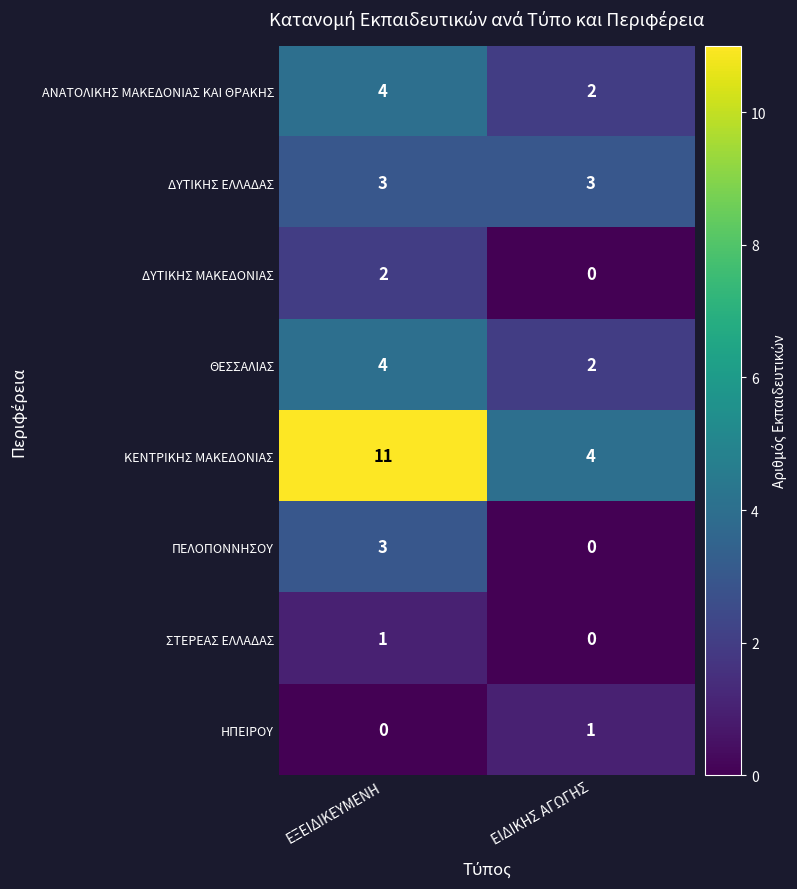

What is the minimum value for ΚΕΝΤΡΙΚΗΣ ΜΑΚΕΔΟΝΙΑΣ?

4